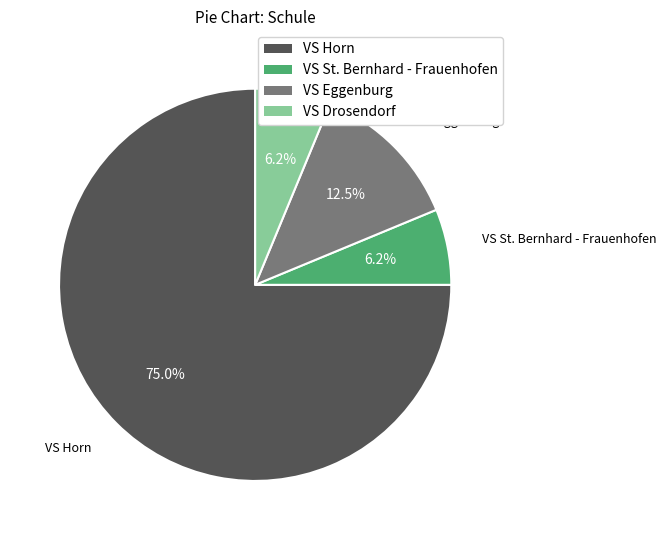

True or false: VS Horn accounts for 75% of the total.

True